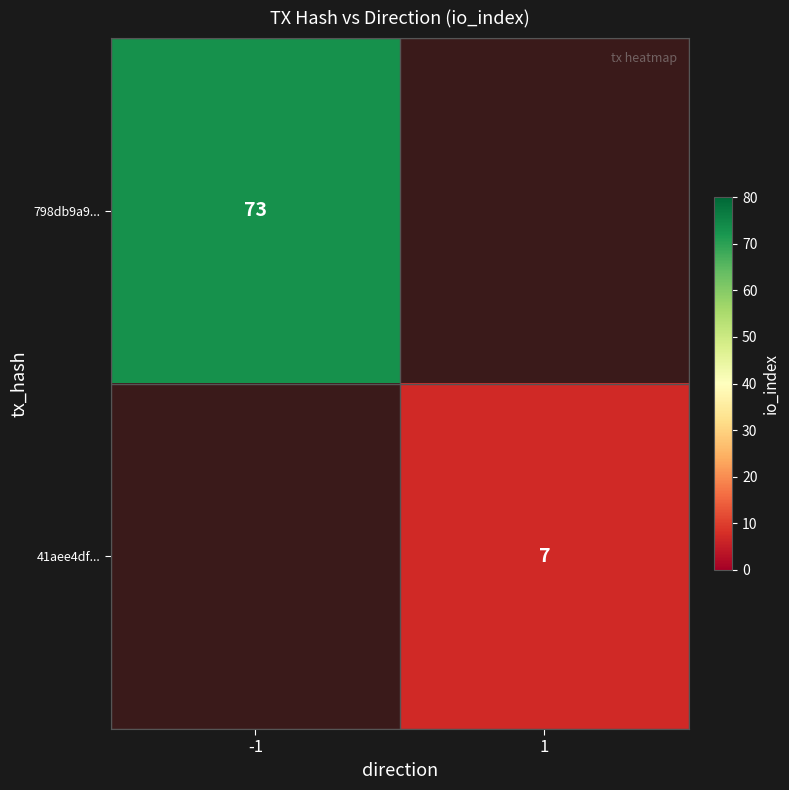

Is it true that 41aee4df... equals 7 at 1?

True